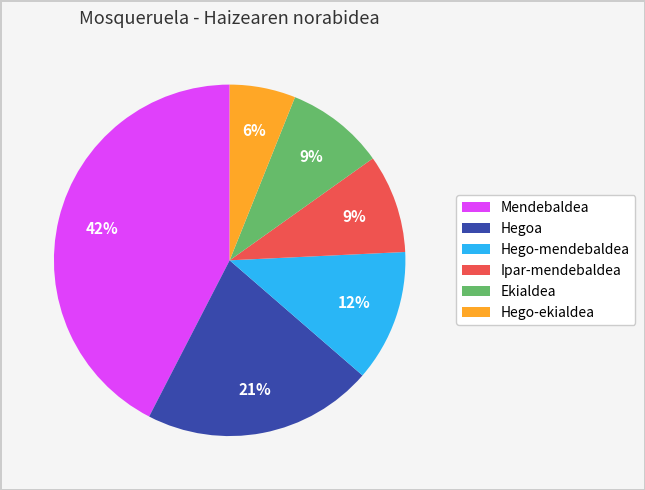

Is there any slice that represents more than half of the pie?

No